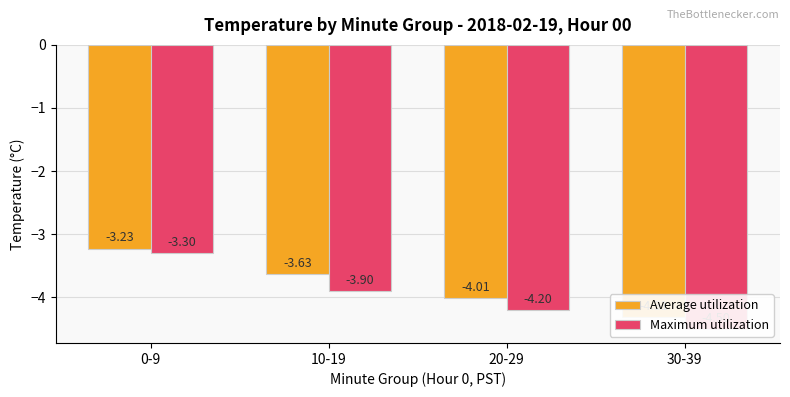

List the series in order of their peak value, lowest first.

Maximum utilization, Average utilization